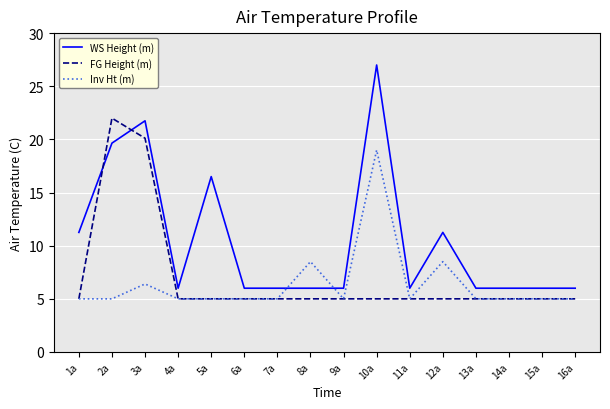

Is it true that Inv Ht (m) equals 8.9 at 1a?

False